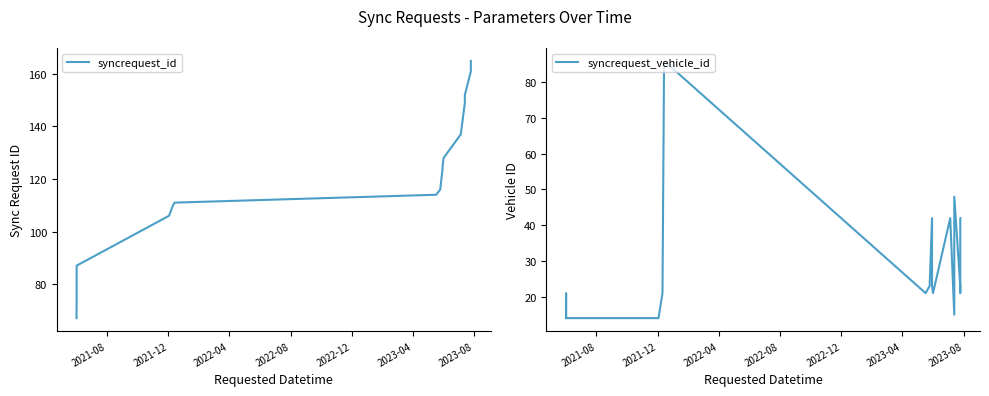

Which series has the largest range (max minus min)?

syncrequest_id